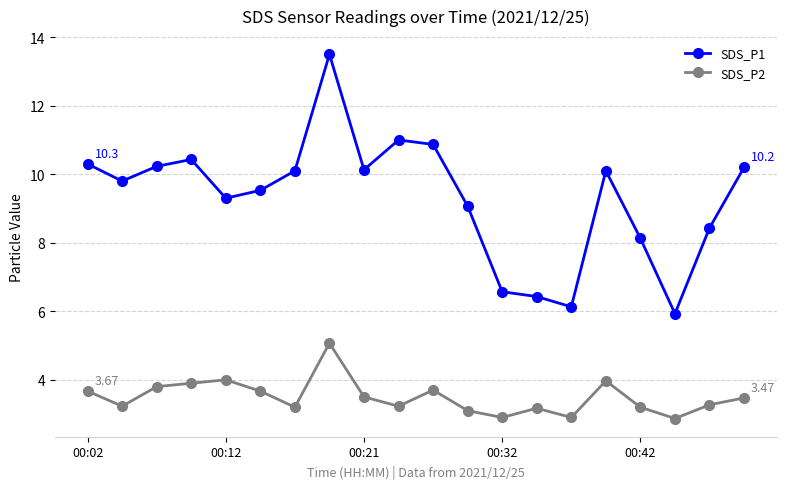

What is the sum of all SDS_P2 values?

69.8